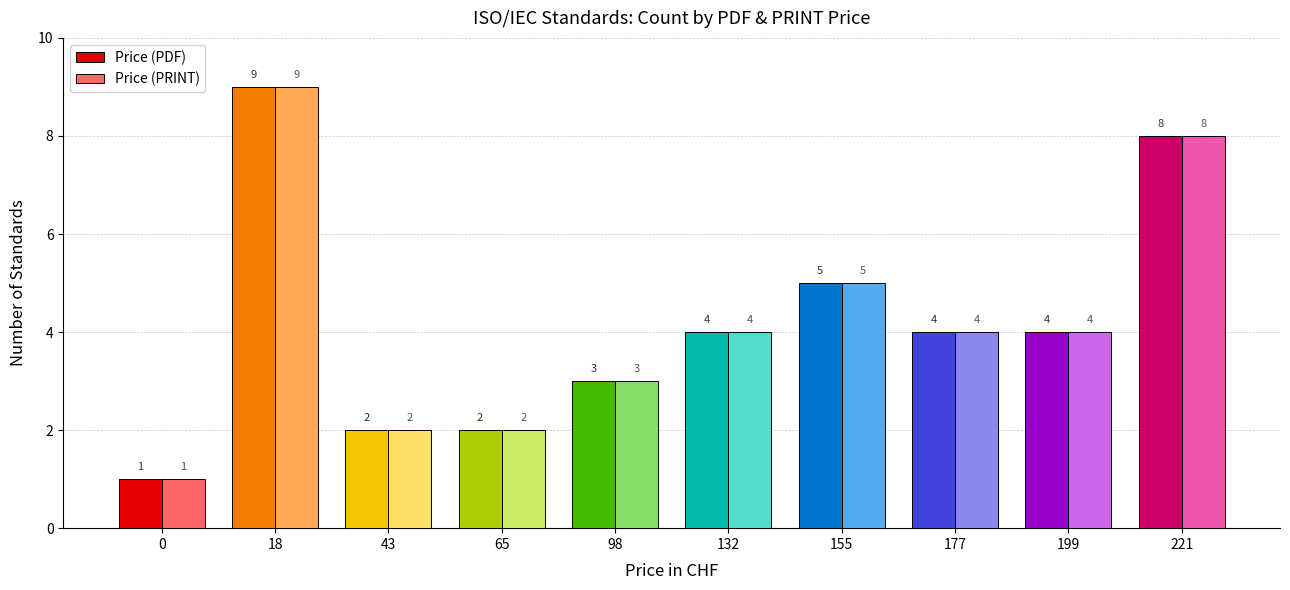

What is the value of the Price (PDF) bar at the 3rd from the left?

2